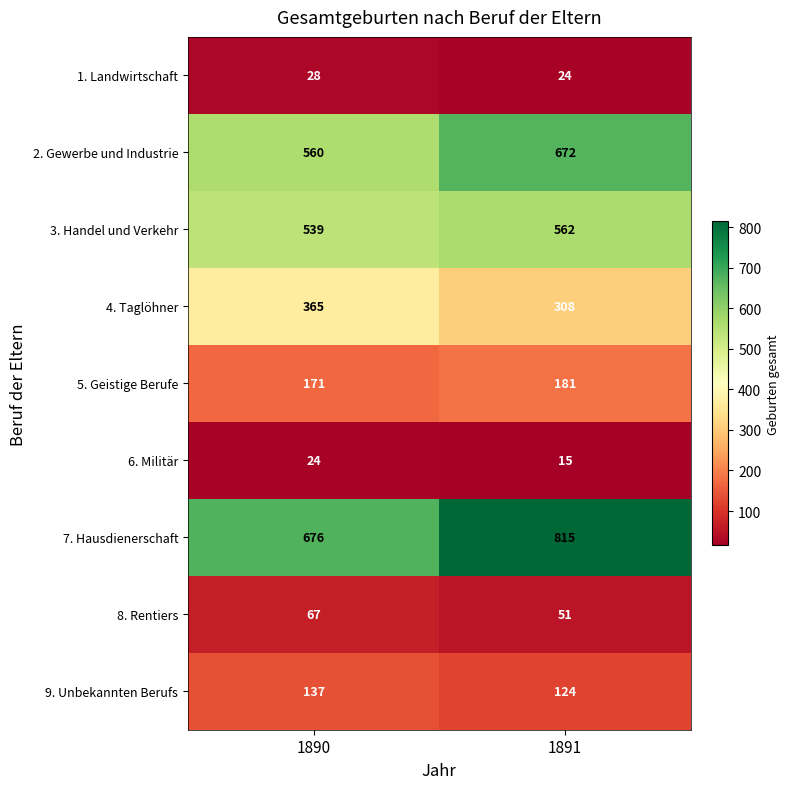

Rank the series by their maximum value, from lowest to highest.

6. Militär, 1. Landwirtschaft, 8. Rentiers, 9. Unbekannten Berufs, 5. Geistige Berufe, 4. Taglöhner, 3. Handel und Verkehr, 2. Gewerbe und Industrie, 7. Hausdienerschaft